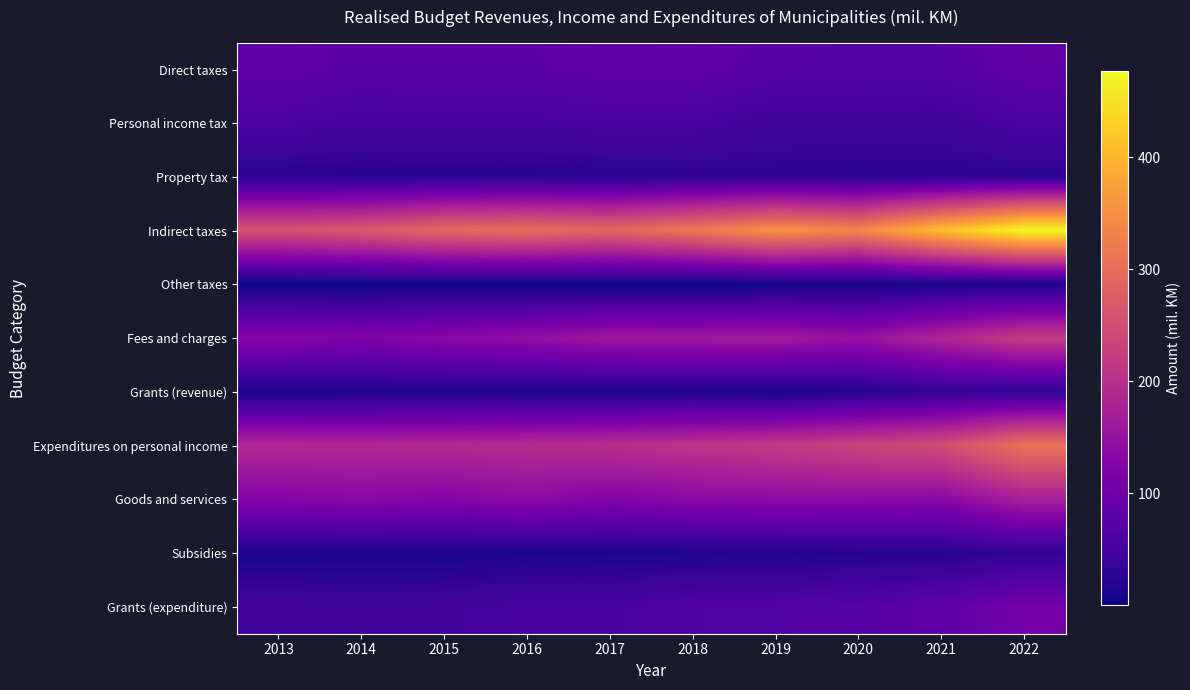

Reading left to right, extract all data points from this chart.

Direct taxes: 2013=84.8	2014=75.2	2015=78.0	2016=77.2	2017=83.3	2018=84.6	2019=73.2	2020=69.8	2021=71.0	2022=86.9
Personal income tax: 2013=60.6	2014=52.5	2015=54.9	2016=54.2	2017=58.3	2018=57.0	2019=45.2	2020=45.6	2021=44.2	2022=60.1
Property tax: 2013=24.2	2014=22.7	2015=23.1	2016=23.0	2017=25.0	2018=27.6	2019=28.0	2020=24.2	2021=26.8	2022=26.6
Indirect taxes: 2013=257.5	2014=269.4	2015=295.7	2016=303.2	2017=290.7	2018=318.0	2019=354.2	2020=337.3	2021=411.4	2022=476.9
Other taxes: 2013=0.2	2014=0.1	2015=0.2	2016=0.3	2017=0.2	2018=0.2	2019=3.1	2020=4.6	2021=8.2	2022=14.1
Fees and charges: 2013=132.0	2014=125.0	2015=136.3	2016=146.4	2017=163.4	2018=162.8	2019=166.8	2020=150.9	2021=185.9	2022=220.7
Grants (revenue): 2013=11.2	2014=13.1	2015=13.1	2016=14.2	2017=11.4	2018=14.9	2019=8.6	2020=19.4	2021=32.1	2022=32.6
Expenditures on personal income: 2013=188.5	2014=187.7	2015=190.4	2016=195.9	2017=200.2	2018=208.3	2019=218.3	2020=234.4	2021=249.9	2022=309.4
Goods and services: 2013=128.1	2014=134.3	2015=127.3	2016=139.3	2017=124.5	2018=135.1	2019=139.8	2020=139.5	2021=134.3	2022=173.6
Subsidies: 2013=10.8	2014=10.3	2015=10.6	2016=12.9	2017=13.8	2018=15.8	2019=17.4	2020=21.0	2021=22.4	2022=31.9
Grants (expenditure): 2013=49.7	2014=45.4	2015=48.6	2016=55.9	2017=55.5	2018=67.0	2019=68.3	2020=72.0	2021=82.0	2022=108.5